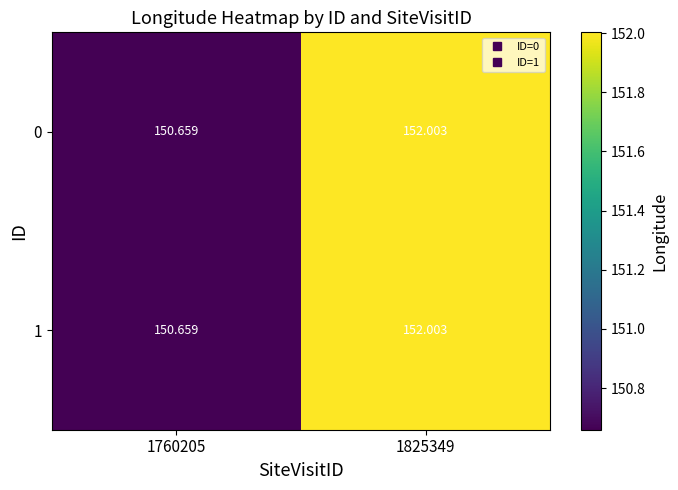

How many values in the 1 series exceed 152?

1